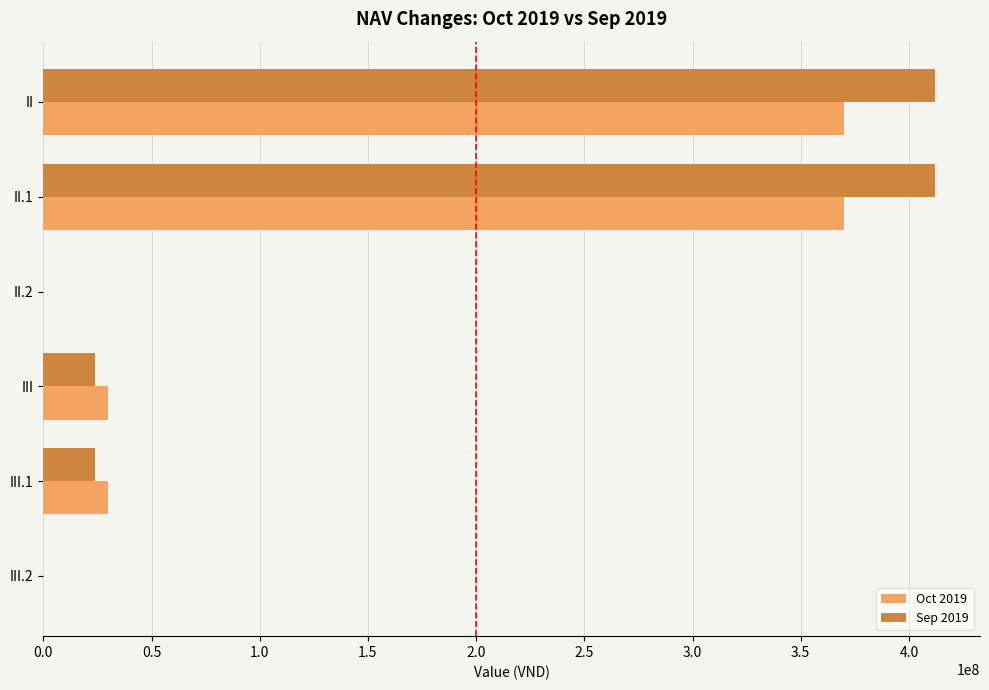

Which series has the largest range (max minus min)?

Sep 2019